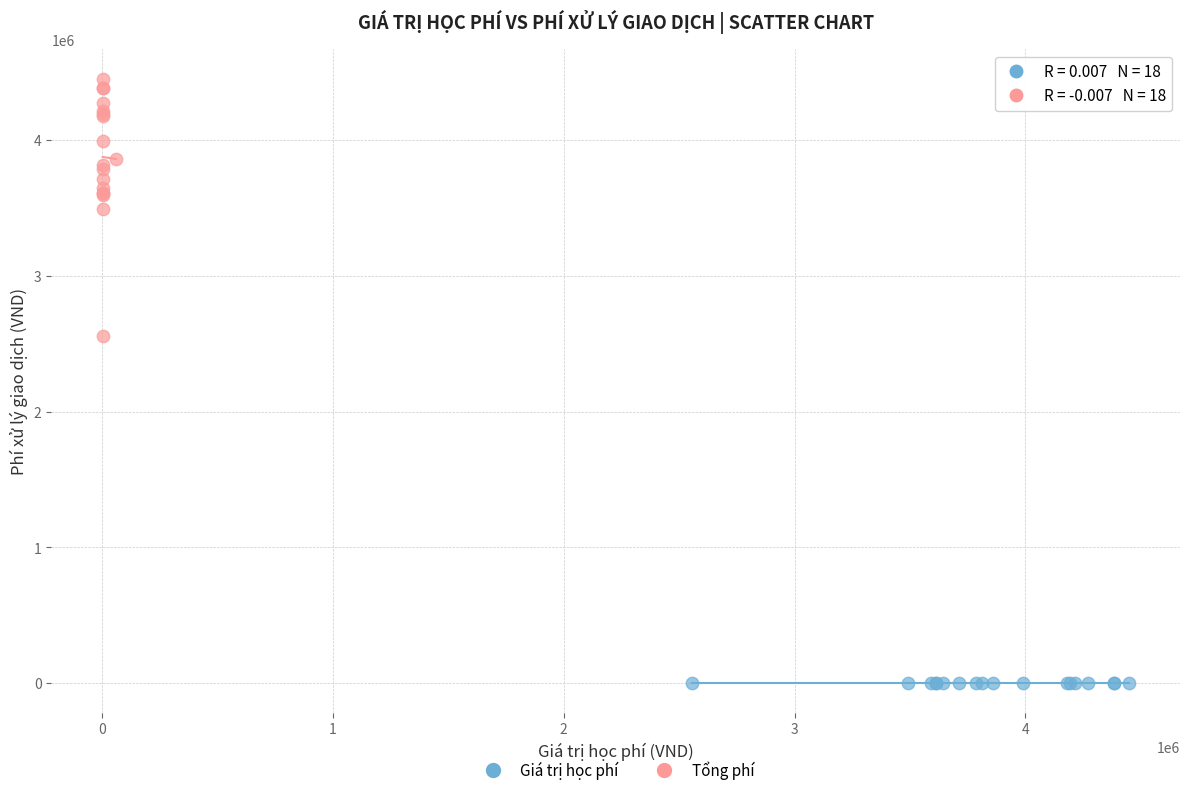

Which series contains the highest Y value?

Tổng phí